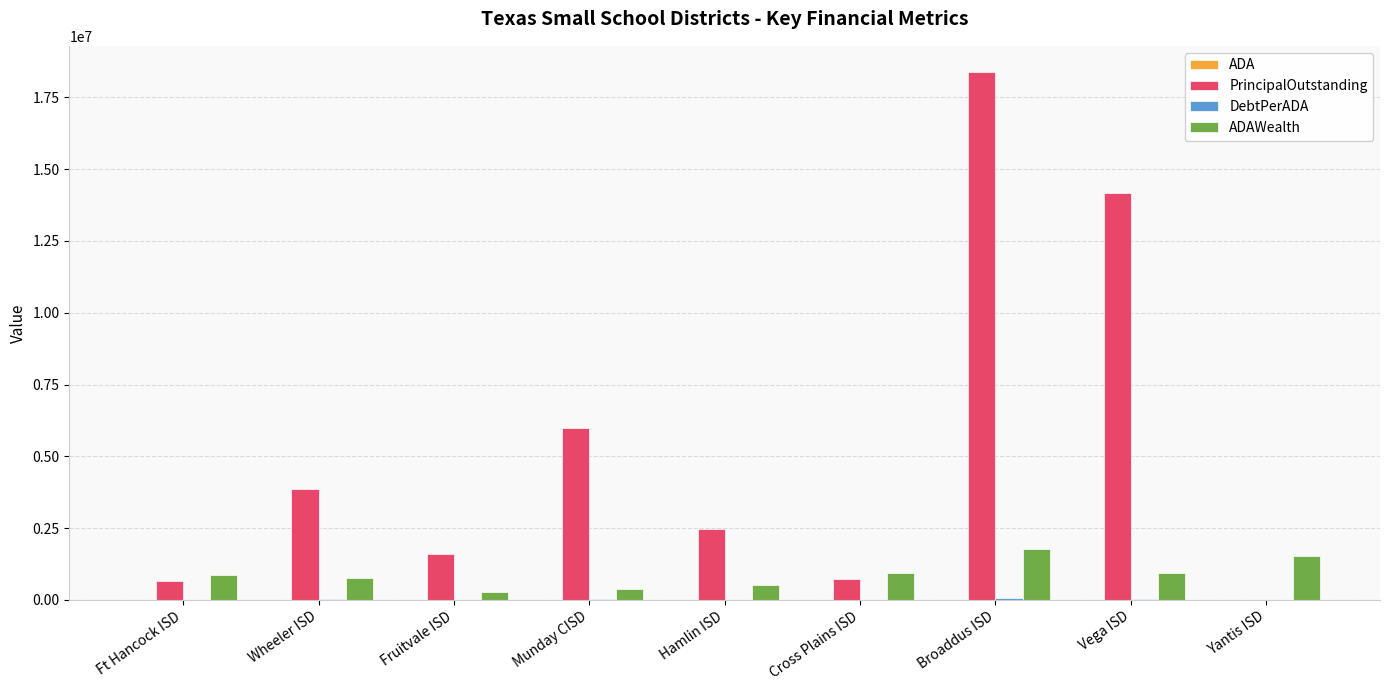

At which category is the sum across all series the highest?

Broaddus ISD